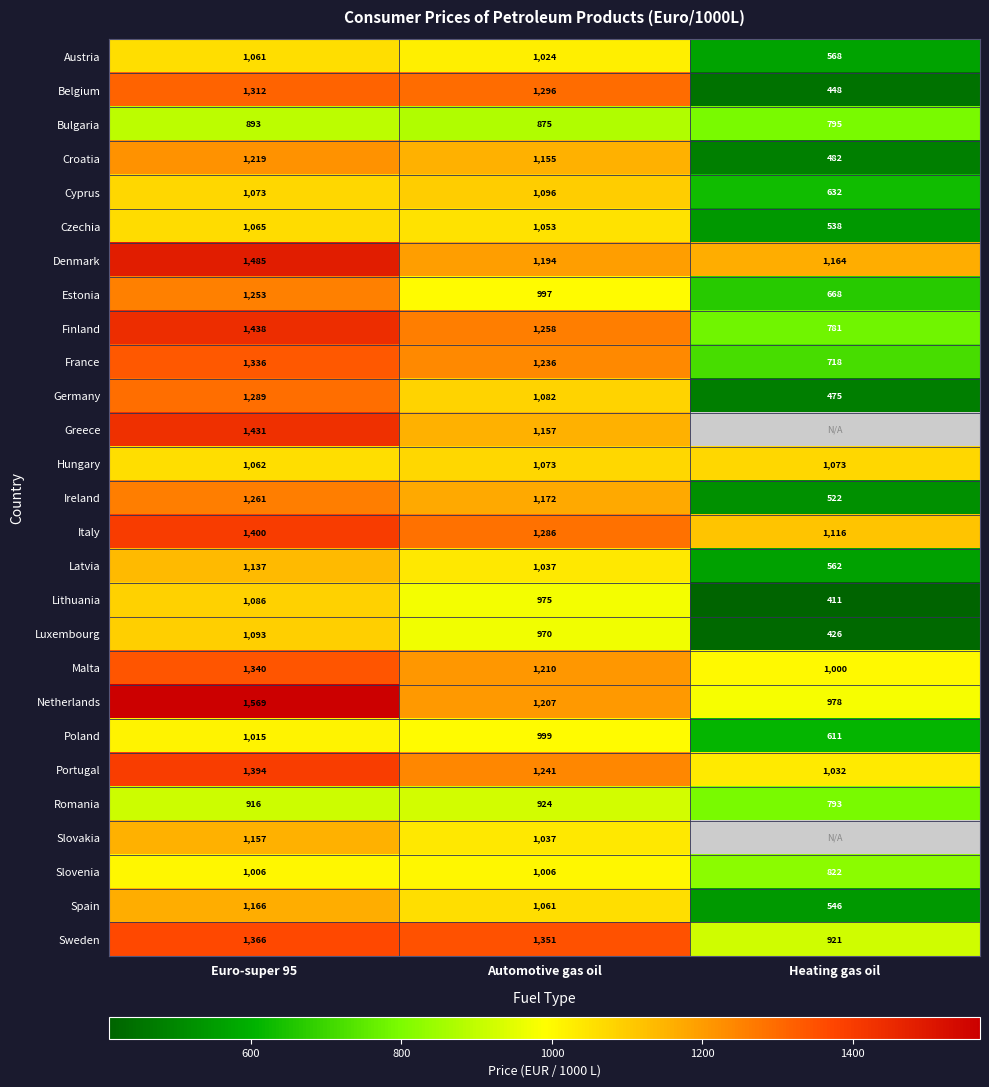

Count the Malta values in the range 1000 to 1340.

3